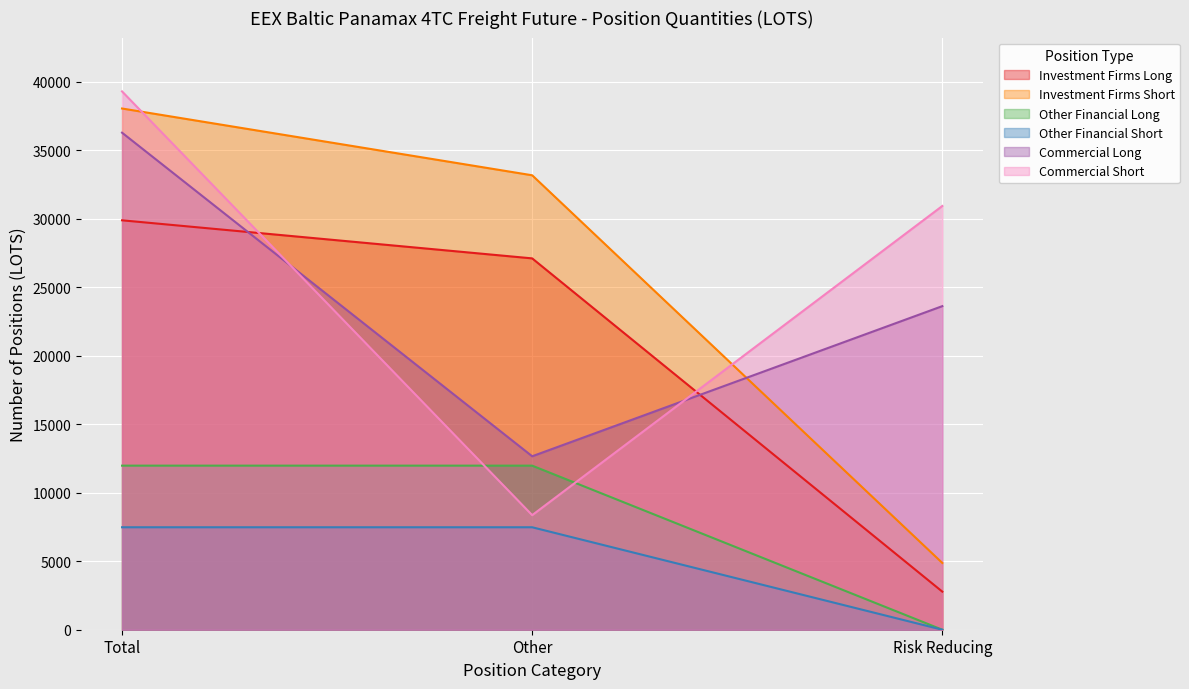

Rank the categories by Commercial Short value from highest to lowest.

Total, Risk Reducing, Other